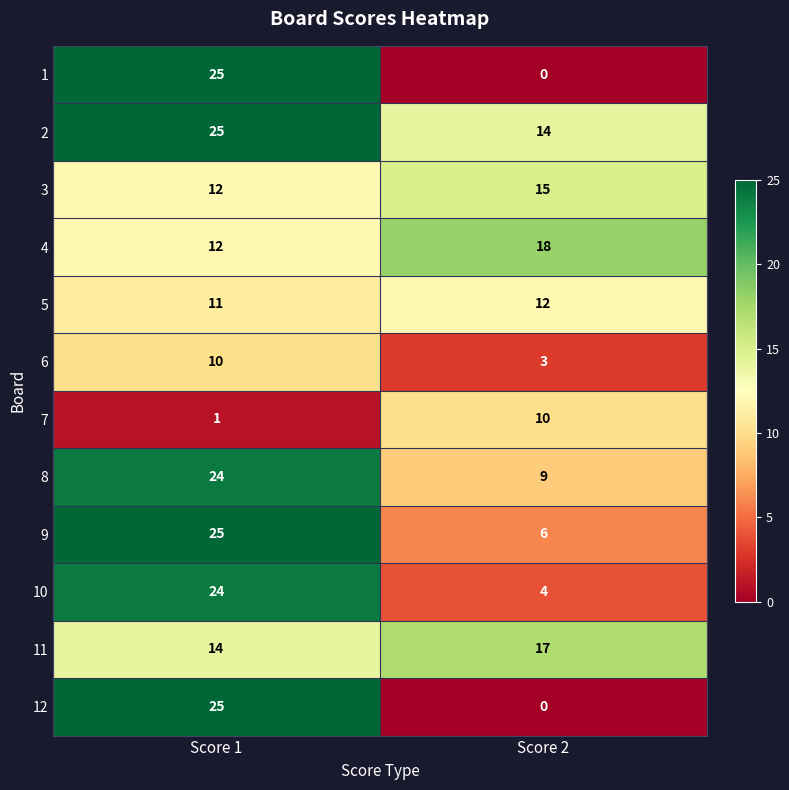

How many categories are shown in the chart?

2